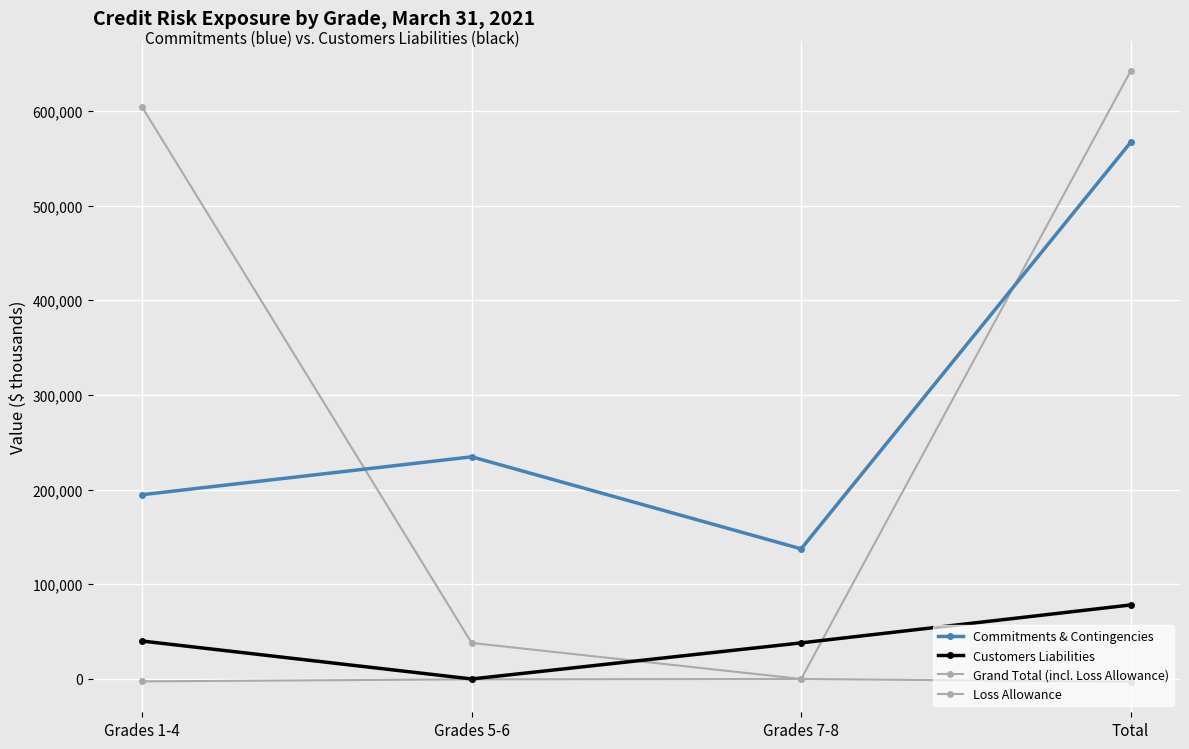

Which label corresponds to the smallest value in the chart?

Total